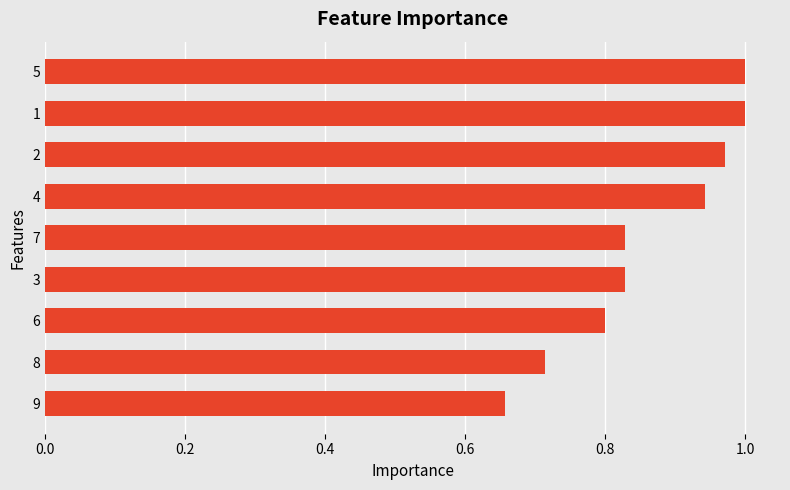

Where is the data nearest to the value 0?

9